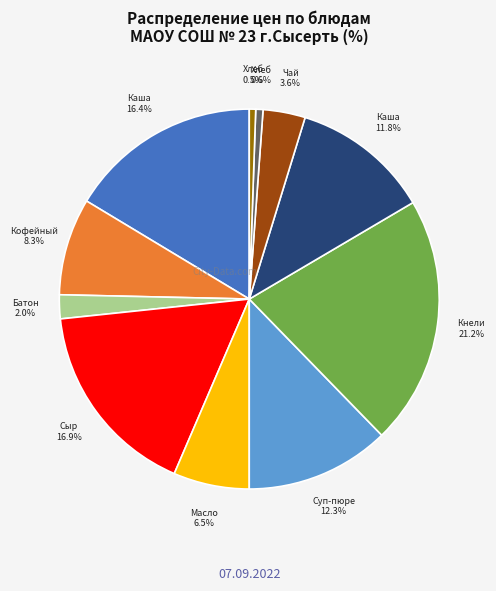

Is there any slice that represents more than half of the pie?

No